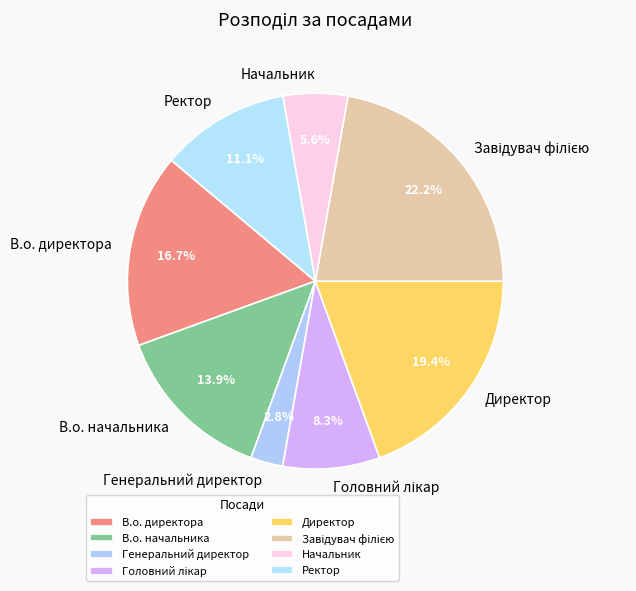

Is the sum of Ректор and В.о. начальника greater than half?

No